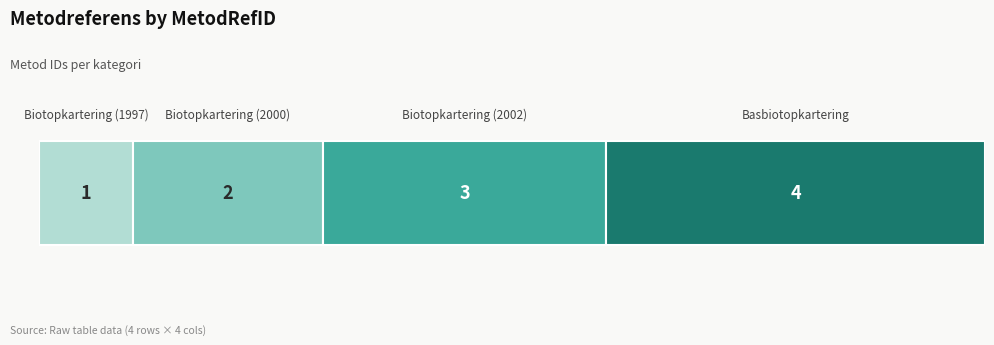

Reading right to left, what are all the values shown in this chart?

4	3	2	1